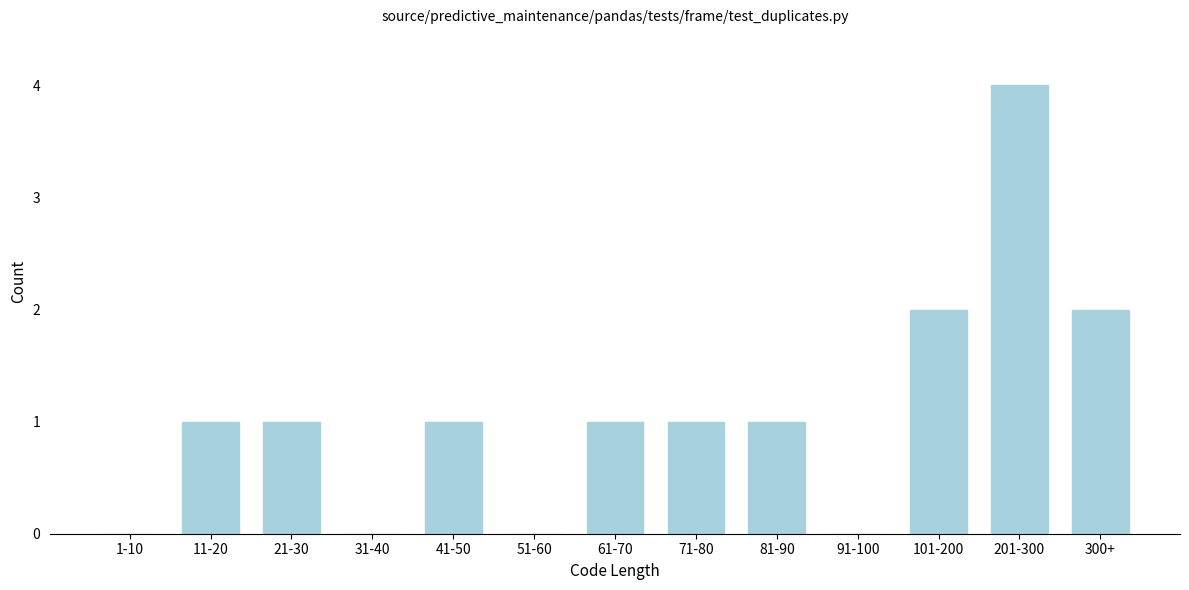

Reading left to right, extract all data points from this chart.

1-10=0	11-20=1	21-30=1	31-40=0	41-50=1	51-60=0	61-70=1	71-80=1	81-90=1	91-100=0	101-200=2	201-300=4	300+=2